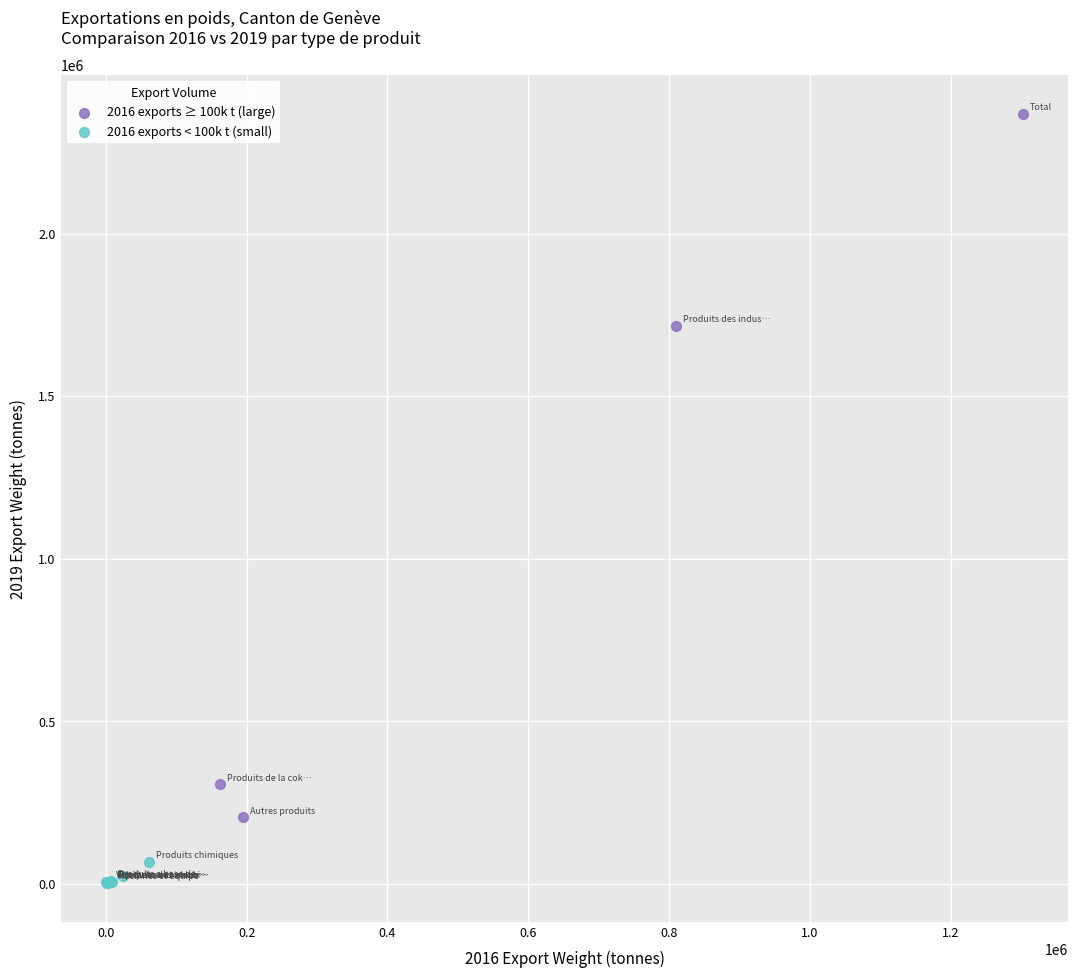

Which series contains the lowest Y value?

2016 exports < 100k t (small)